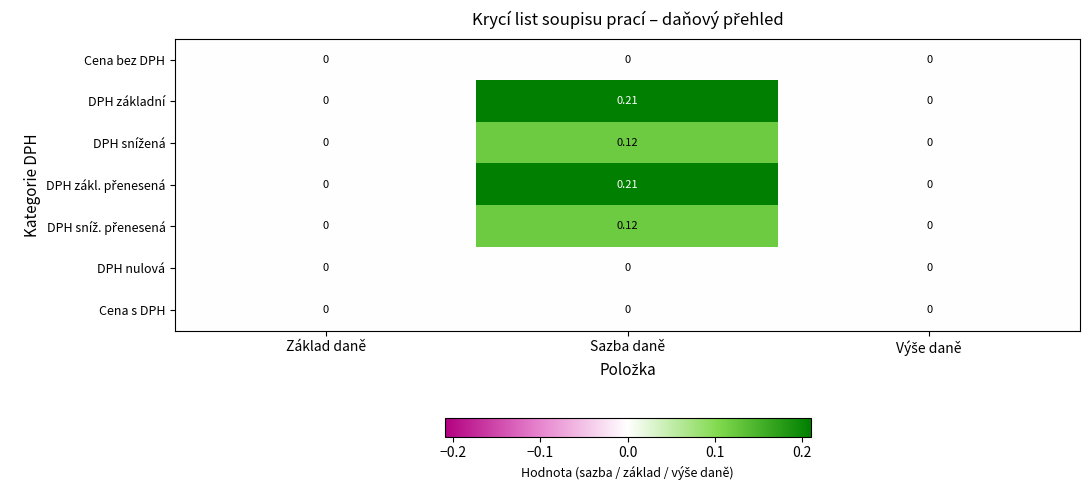

At which category does the chart reach its peak across all series?

Sazba daně